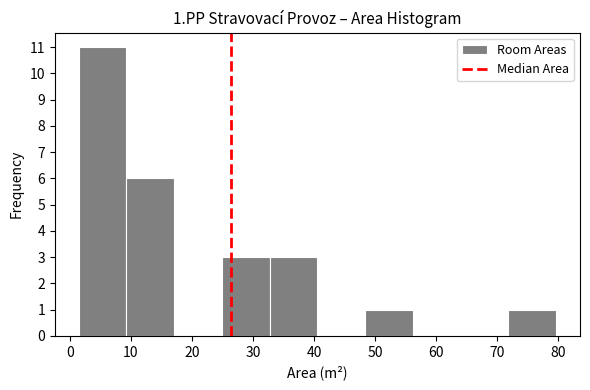

Over which range of the x-axis is the bar tallest?

1 to 9